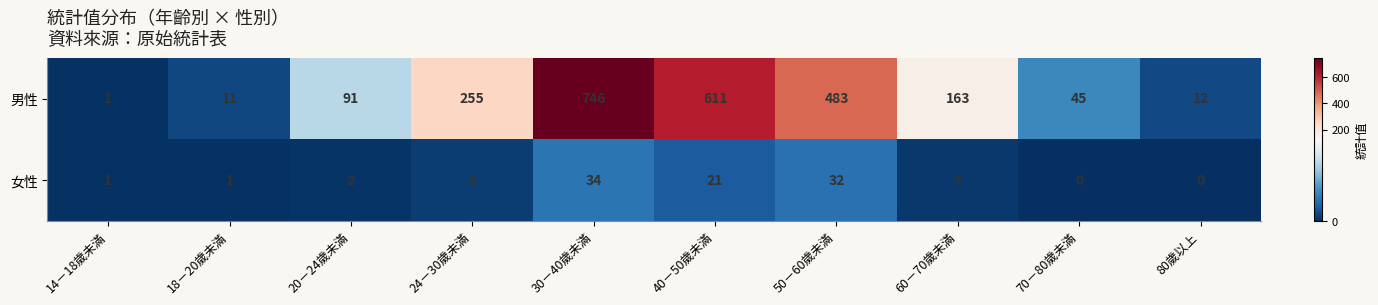

Rank the series by their average value, from lowest to highest.

女性, 男性